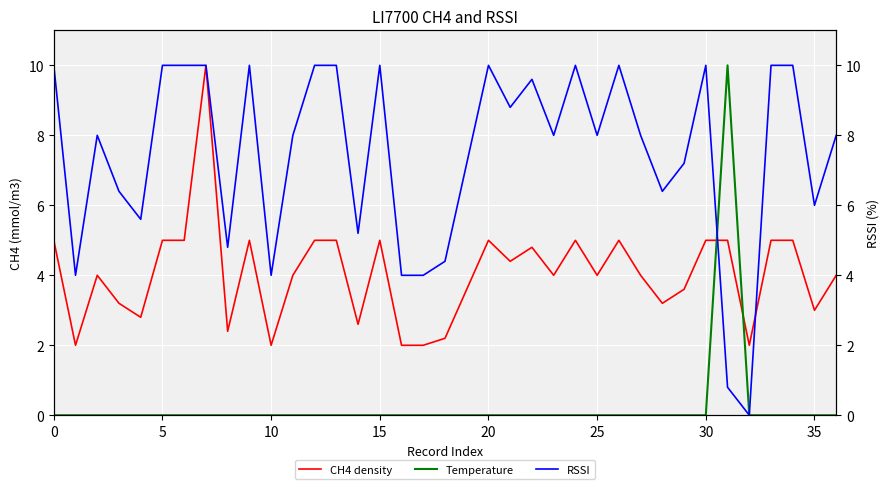

Reading left to right, list all the values displayed in this chart.

CH4 density: 5.0	2.0	4.0	3.2	2.8	5.0	5.0	10.0	2.4	5.0	2.0	4.0	5.0	5.0	2.6	5.0	2.0	2.0	2.2	3.6	5.0	4.4	4.8	4.0	5.0	4.0	5.0	4.0	3.2	3.6	5.0	5.0	2.0	5.0	5.0	3.0	4.0
Temperature: 0.0	0.0	0.0	0.0	0.0	0.0	0.0	0.0	0.0	0.0	0.0	0.0	0.0	0.0	0.0	0.0	0.0	0.0	0.0	0.0	0.0	0.0	0.0	0.0	0.0	0.0	0.0	0.0	0.0	0.0	0.0	10.0	0.0	0.0	0.0	0.0	0.0
RSSI: 10.0	4.0	8.0	6.4	5.6	10.0	10.0	10.0	4.8	10.0	4.0	8.0	10.0	10.0	5.2	10.0	4.0	4.0	4.4	7.2	10.0	8.8	9.6	8.0	10.0	8.0	10.0	8.0	6.4	7.2	10.0	0.8	0.0	10.0	10.0	6.0	8.0